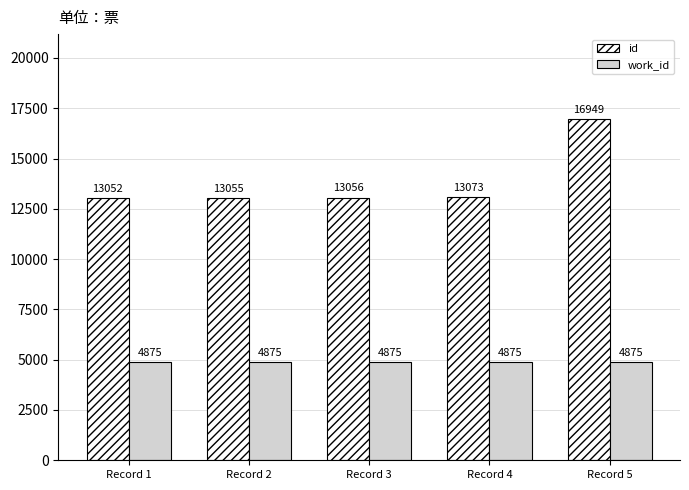

At which category does the chart reach its peak across all series?

Record 5